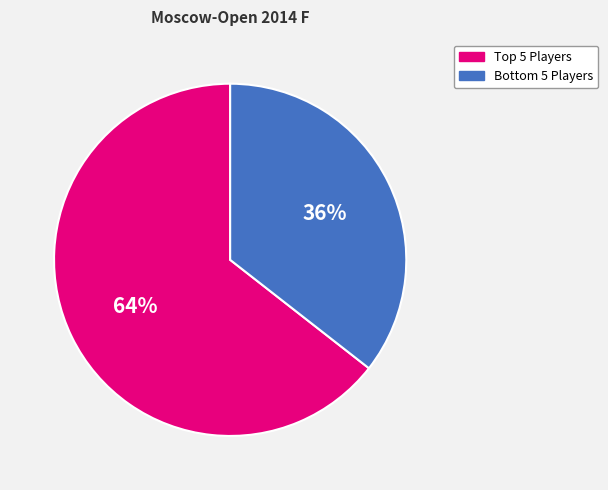

Which slice is the largest?

Top 5 Players